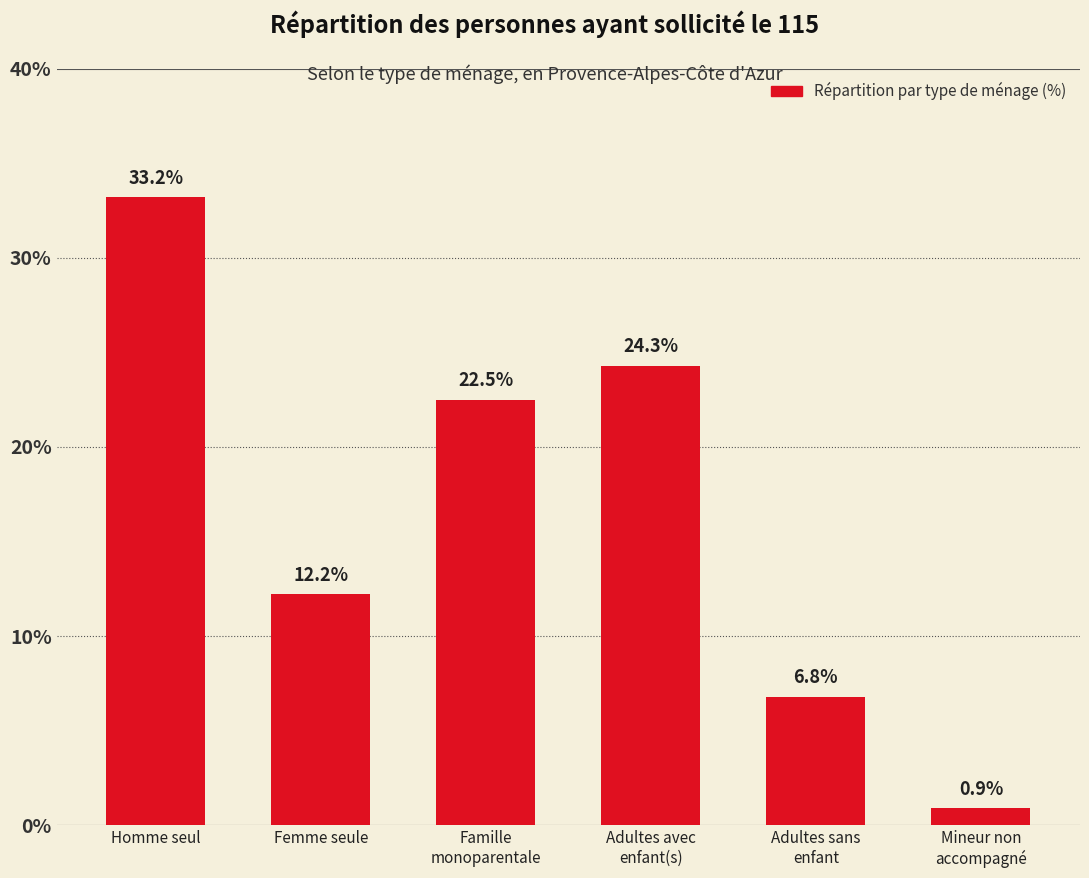

Does the chart contain any negative values?

No